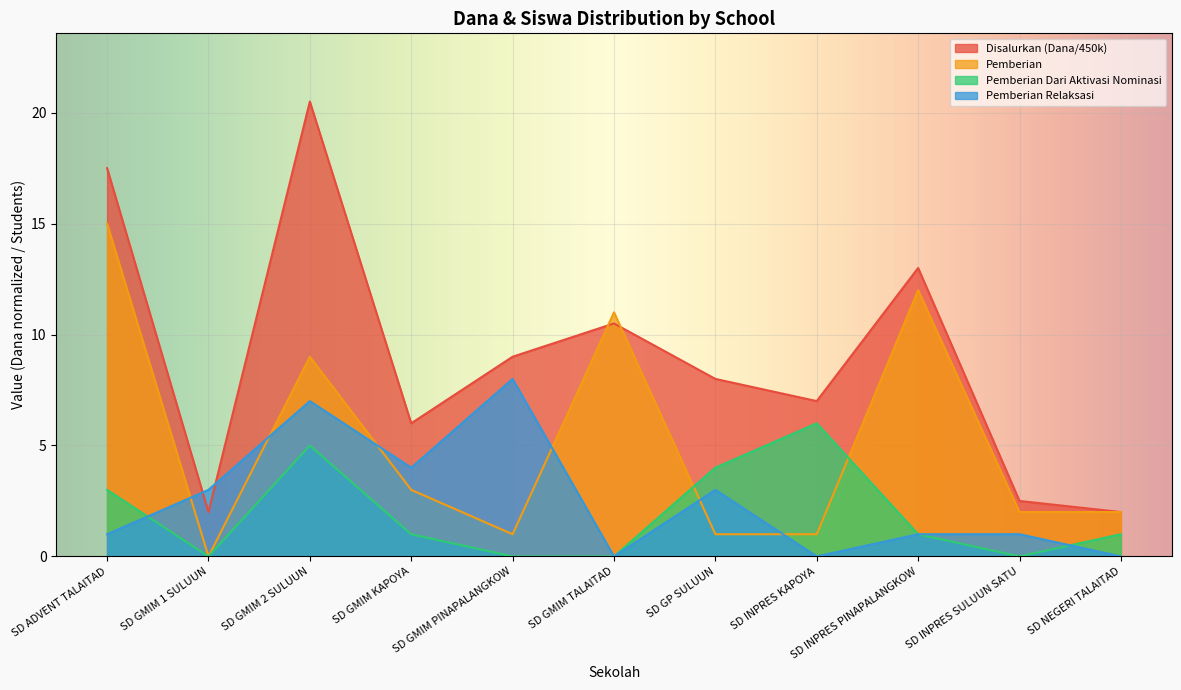

What is the average value of the Pemberian series?

5.2